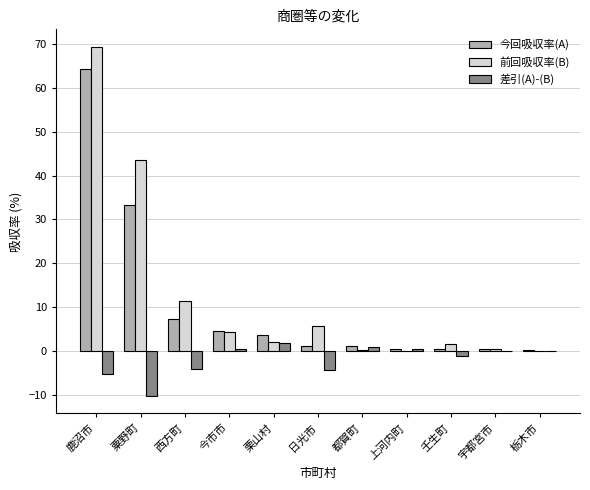

At which category is the sum across all series the highest?

鹿沼市